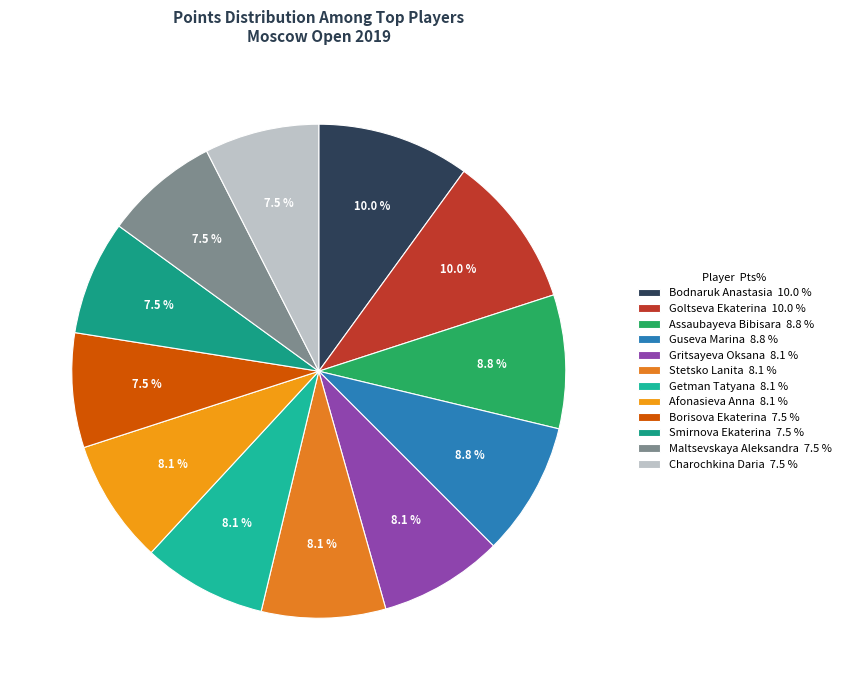

Count the number of slices in the pie.

12